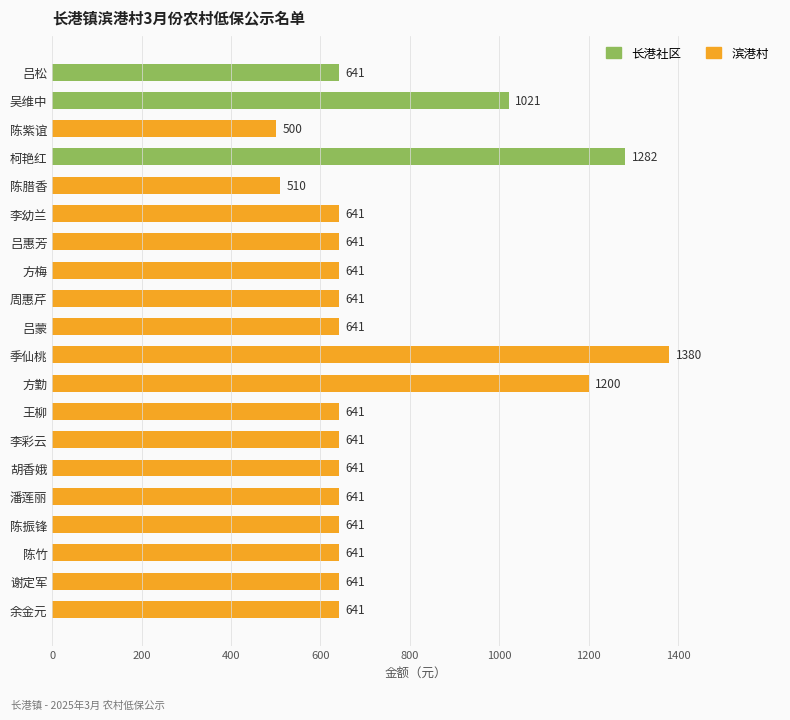

How many bars are there in total?

20